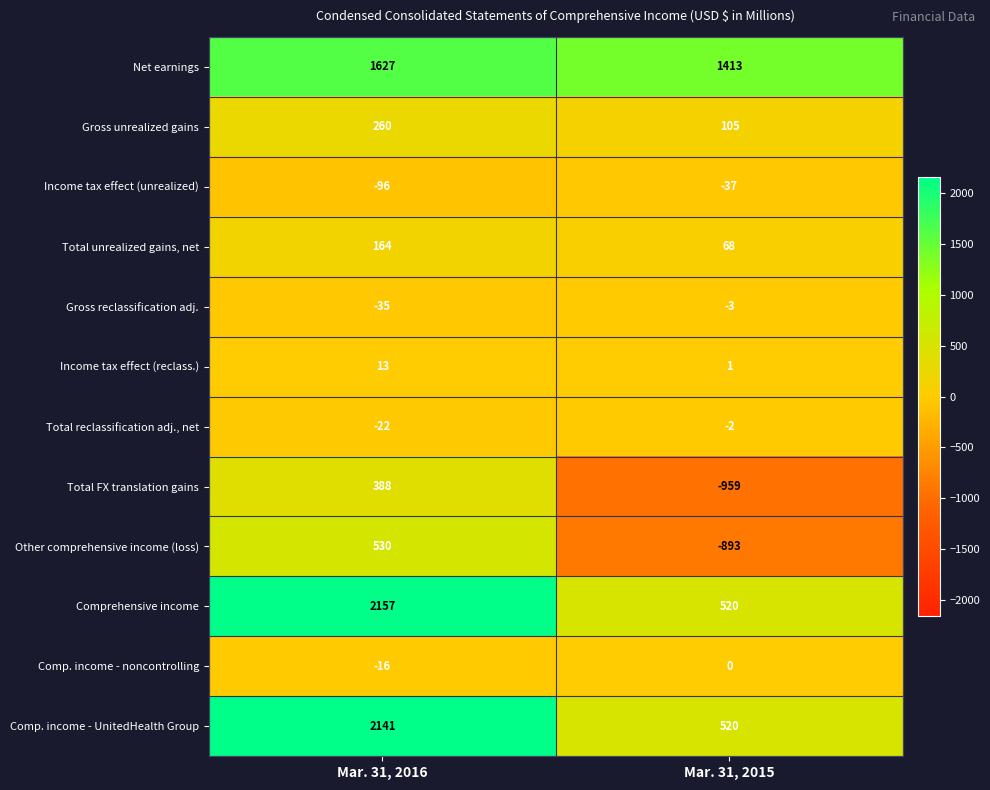

What is the spread (max minus min) of values at Mar. 31, 2015?

2372